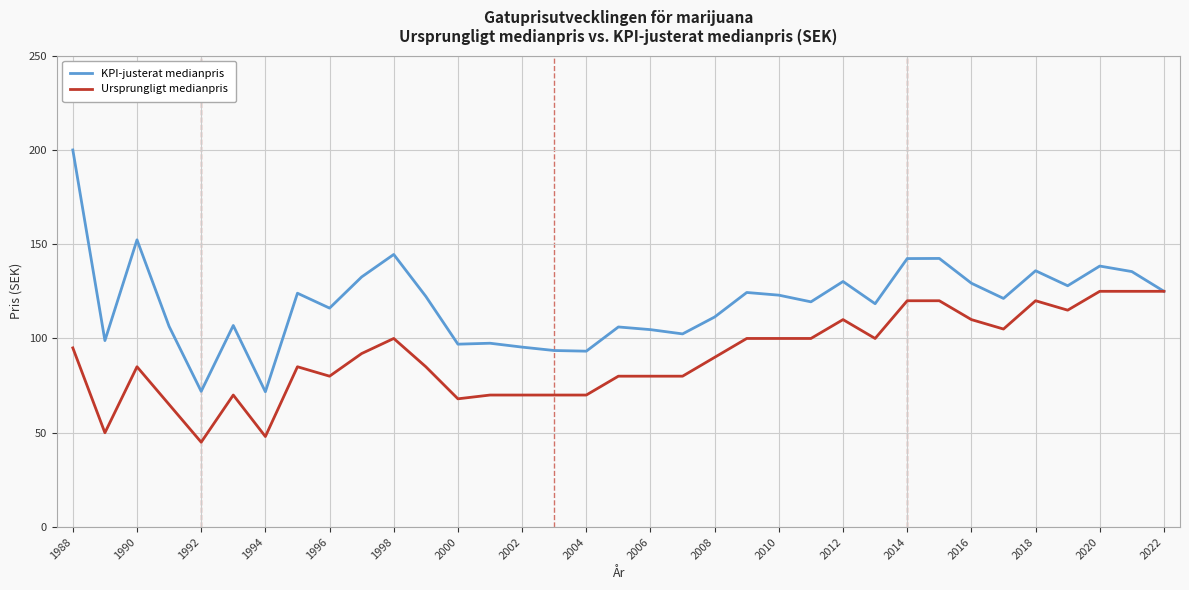

List the series in order of their overall mean, lowest first.

Ursprungligt medianpris, KPI-justerat medianpris